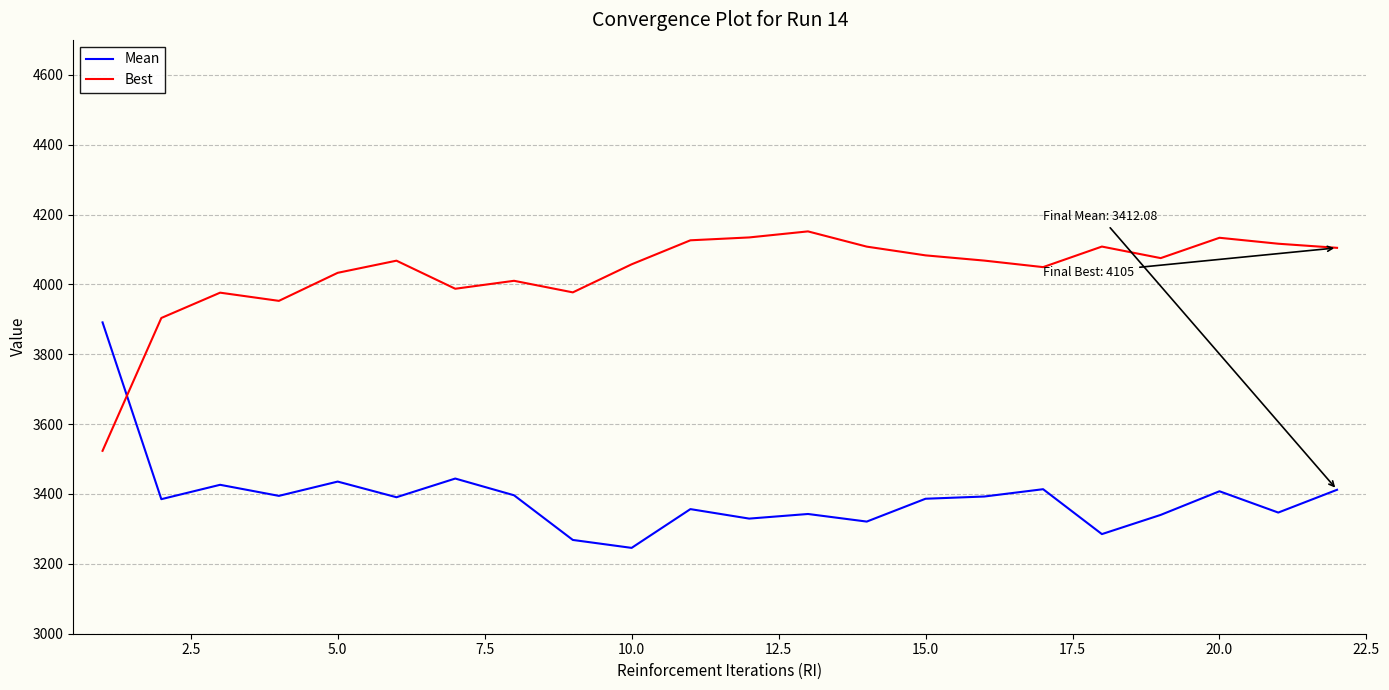

List the series in order of their peak value, highest first.

Best, Mean